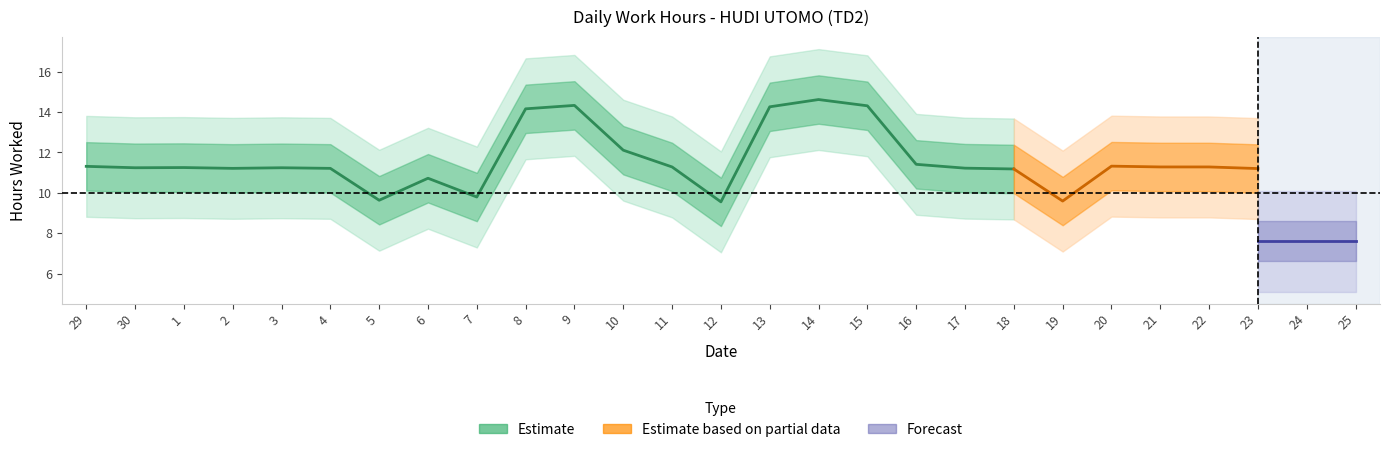

At which label does the data first exceed 11?

29